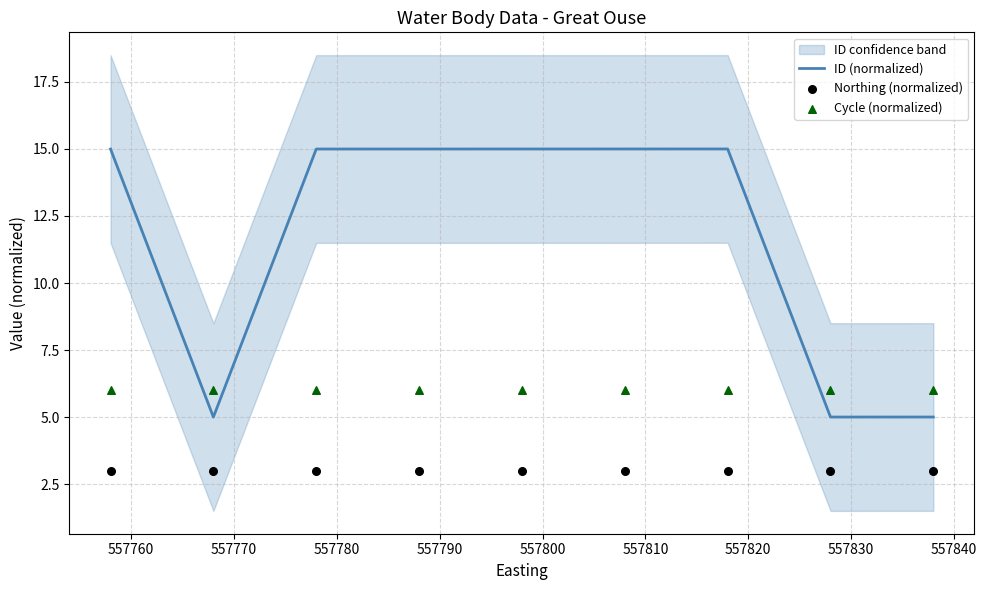

What is the highest value of the ID (normalized) series?

15.0